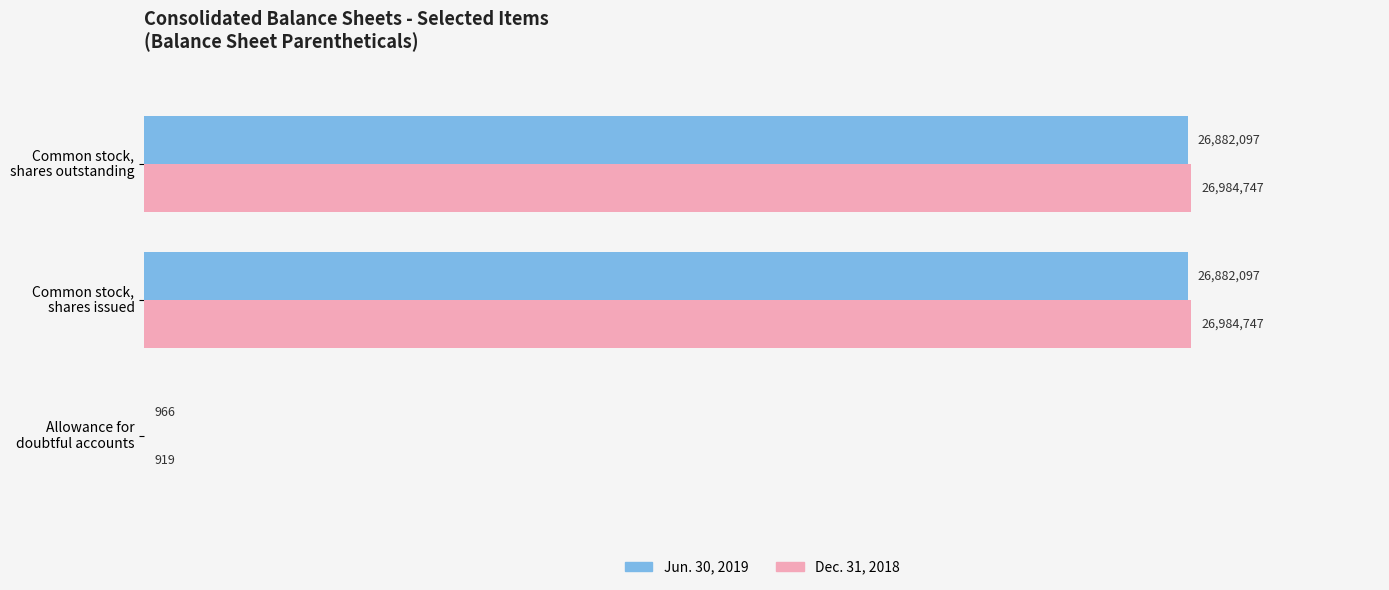

What is the difference between the second highest and minimum values in the Jun. 30, 2019 series?

26881131